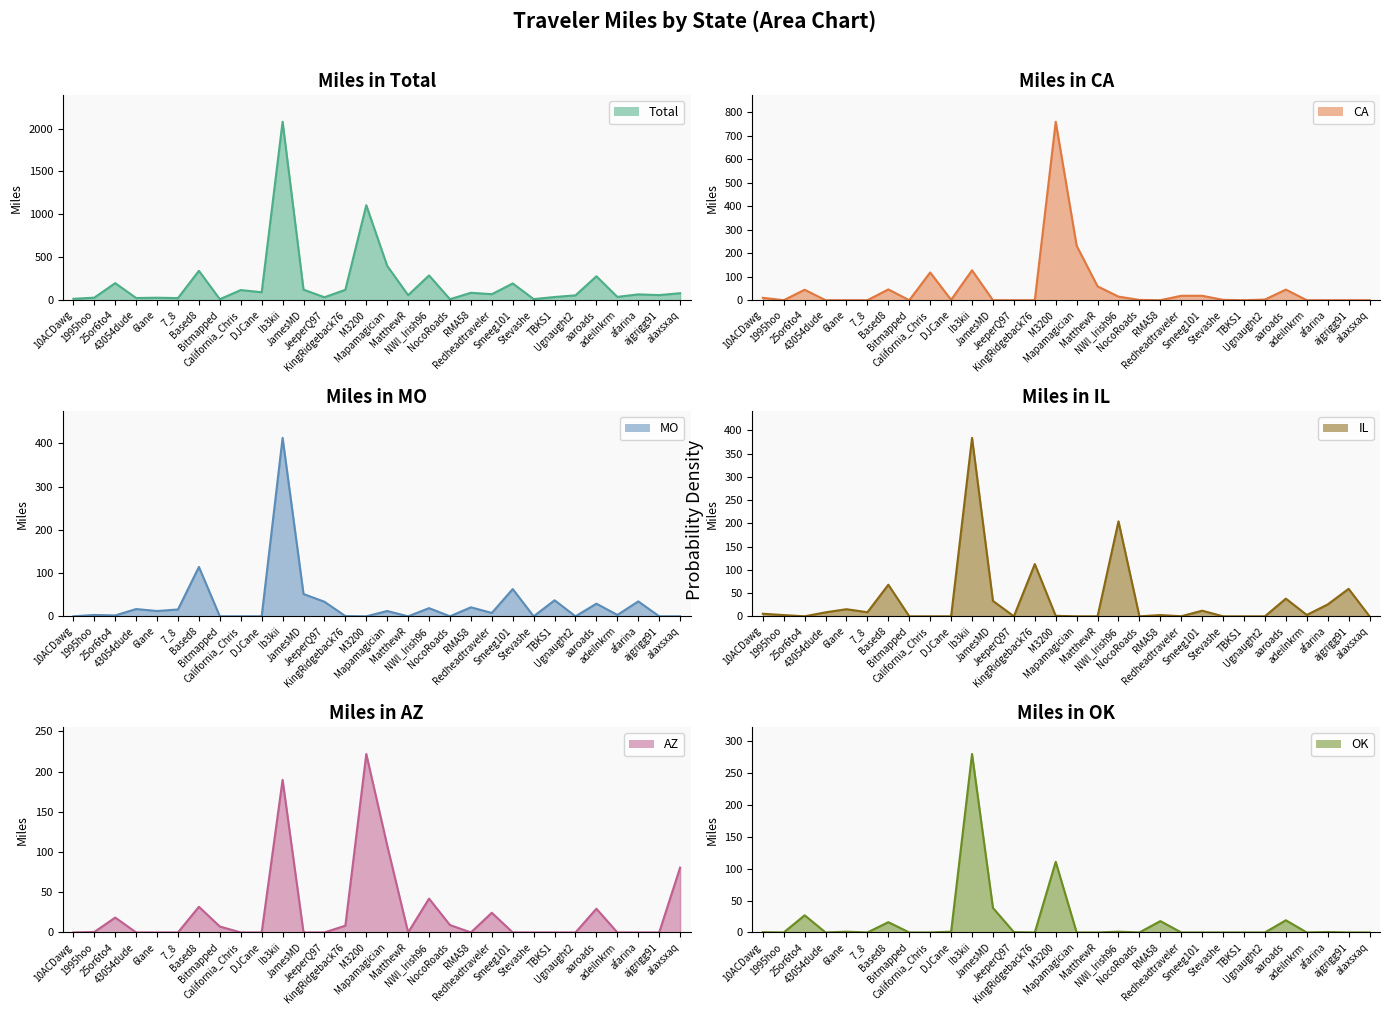

Where do CA and MO first cross each other?

10ACDawg and 1995hoo